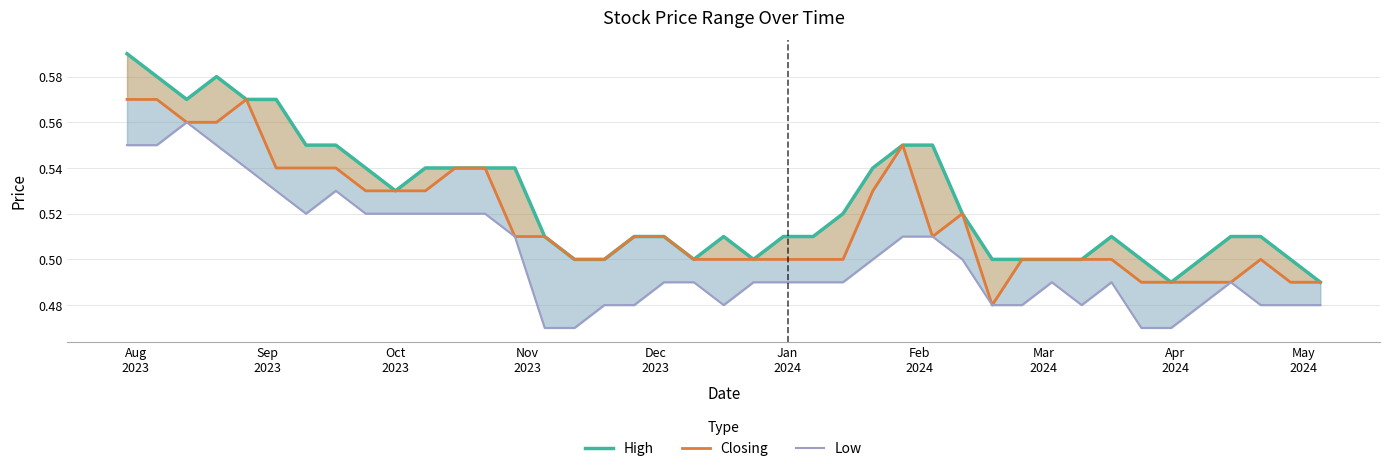

True or false: Closing has more than 1 interior local peaks.

True